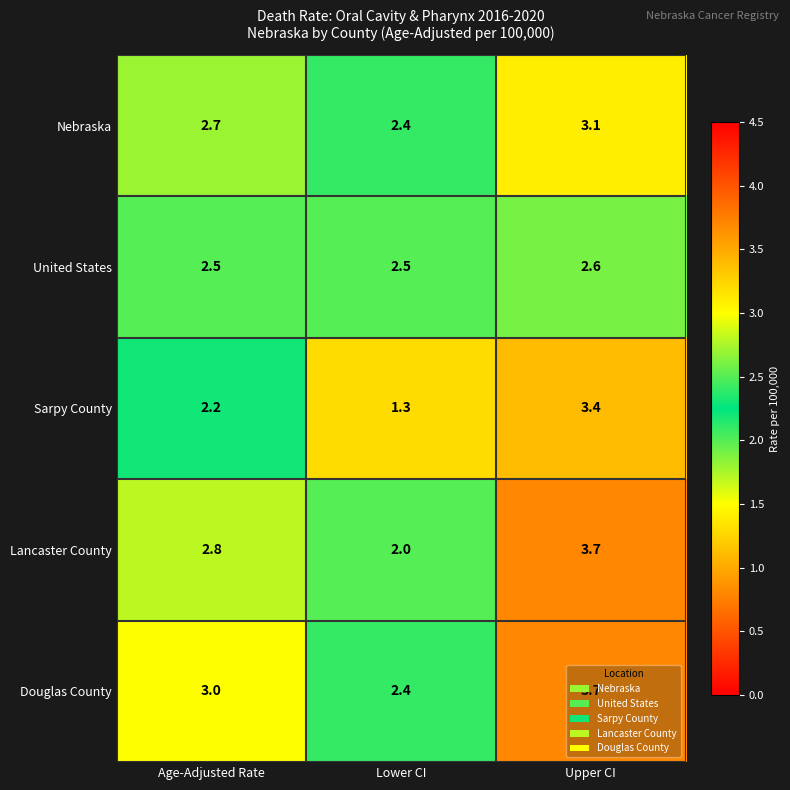

Count the United States values in the range 2 to 3.

3